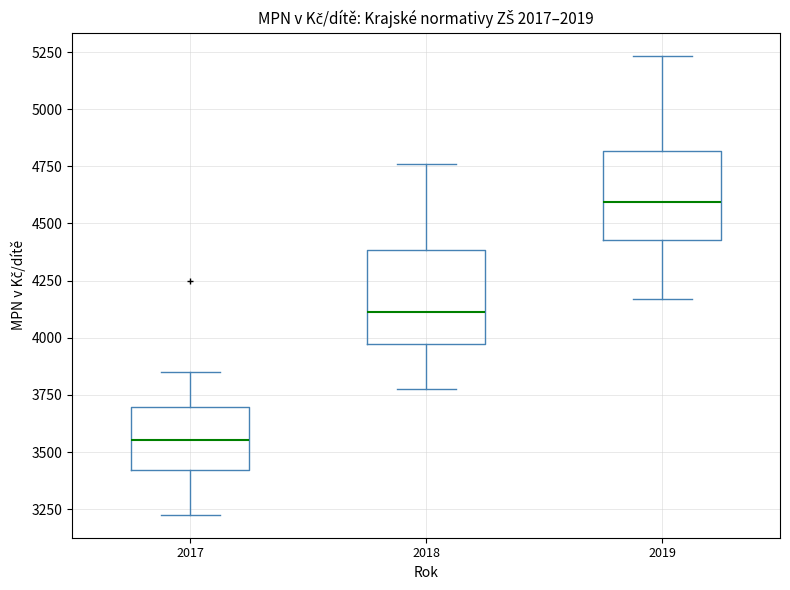

Reading left to right, transcribe this box plot: for each box, give where its median line is, the range the box spans, and where its two whiskers end, as read against the y-axis. The values are not printed on the chart, so give them approximately, as read against the axis.

2017: median 3550, box 3400 to 3700, whiskers 3250 to 3850
2018: median 4100, box 3950 to 4400, whiskers 3750 to 4750
2019: median 4600, box 4450 to 4800, whiskers 4150 to 5250